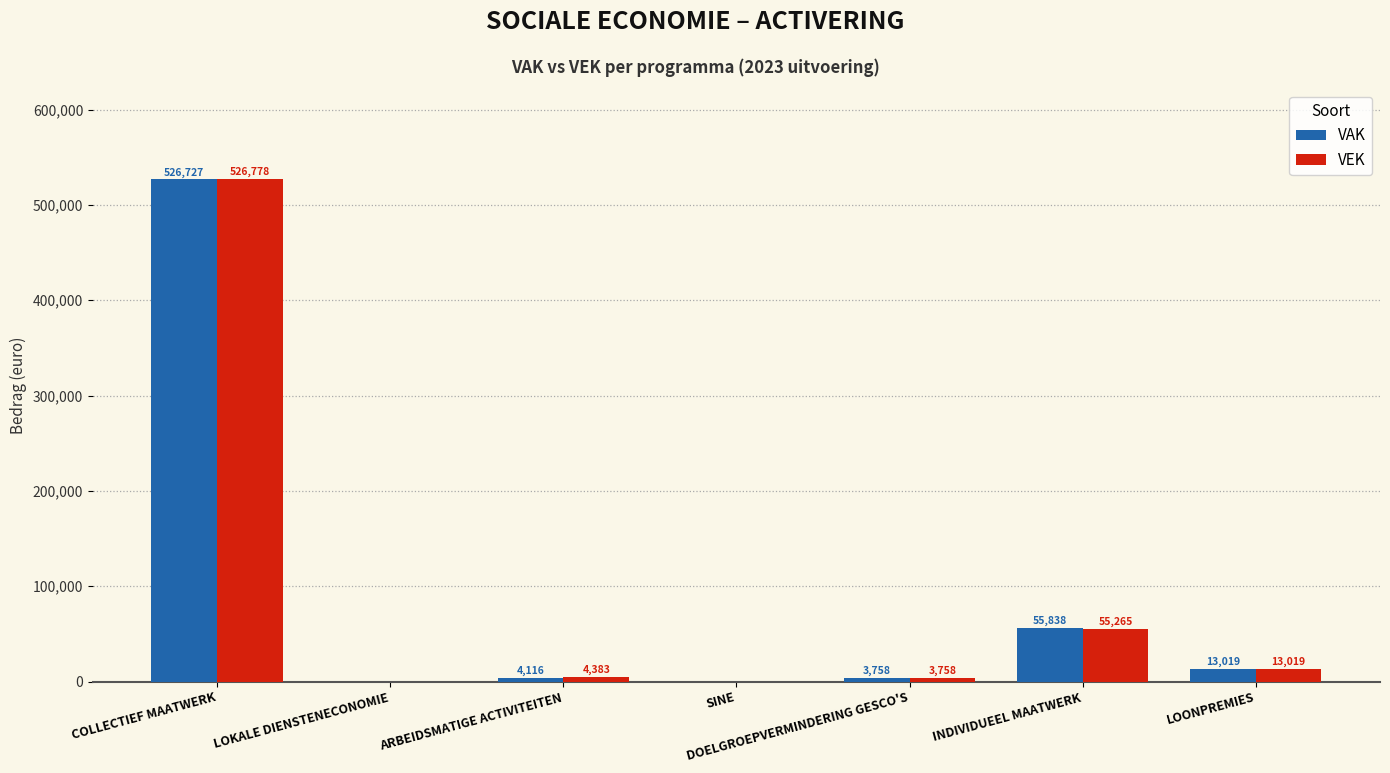

What is the total value across all series at COLLECTIEF MAATWERK?

1053505